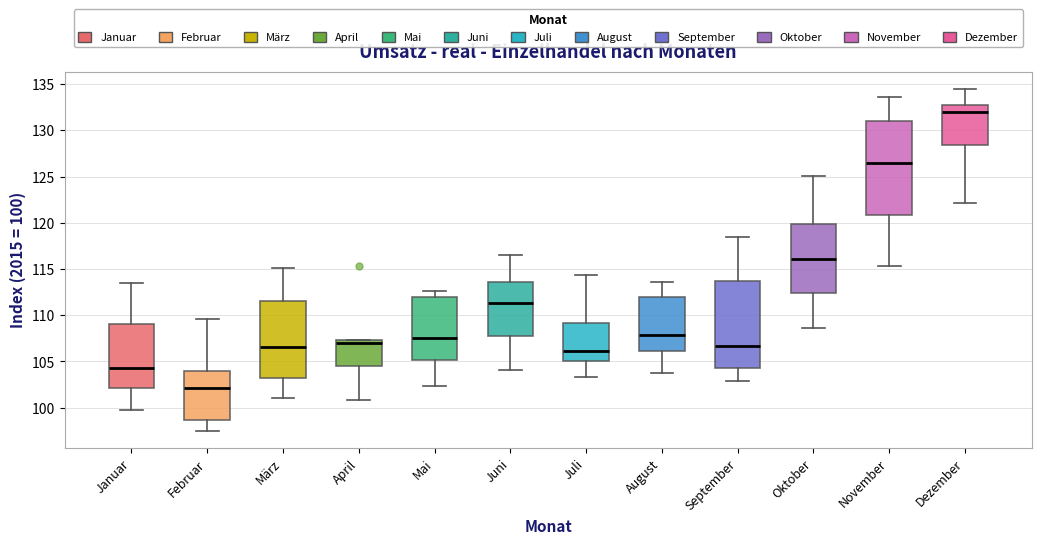

Reading left to right, read every box against the y-axis: the position of its median line, the range the box covers, and the ends of its whiskers. The values are not printed on the chart, so give them approximately, as read against the axis.

Januar: median 104.5, box 102.0 to 109.0, whiskers 100.0 to 113.5
Februar: median 102.0, box 98.5 to 104.0, whiskers 97.5 to 109.5
März: median 106.5, box 103.0 to 111.5, whiskers 101.0 to 115.0
April: median 107.0, box 104.5 to 107.5, whiskers 101.0 to 107.5
Mai: median 107.5, box 105.0 to 112.0, whiskers 102.5 to 112.5
Juni: median 111.5, box 108.0 to 113.5, whiskers 104.0 to 116.5
Juli: median 106.0, box 105.0 to 109.0, whiskers 103.5 to 114.5
August: median 108.0, box 106.0 to 112.0, whiskers 103.5 to 113.5
September: median 106.5, box 104.5 to 113.5, whiskers 103.0 to 118.5
Oktober: median 116.0, box 112.5 to 120.0, whiskers 108.5 to 125.0
November: median 126.5, box 121.0 to 131.0, whiskers 115.5 to 133.5
Dezember: median 132.0, box 128.5 to 132.5, whiskers 122.0 to 134.5